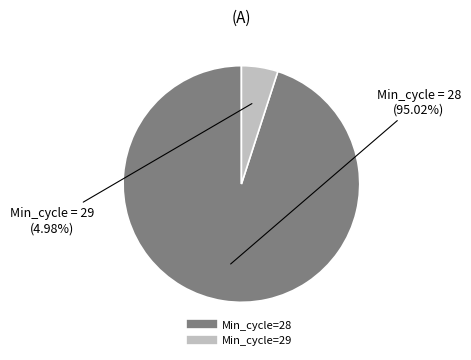

Is there any slice that represents more than half of the pie?

Yes